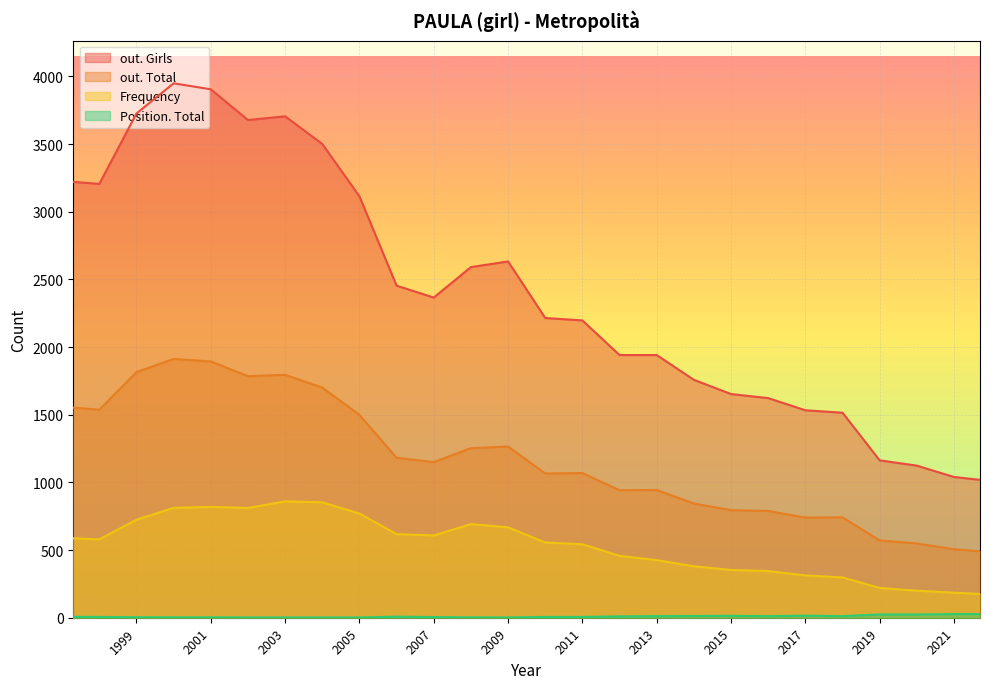

At how many categories does at least one series exceed 927?

26